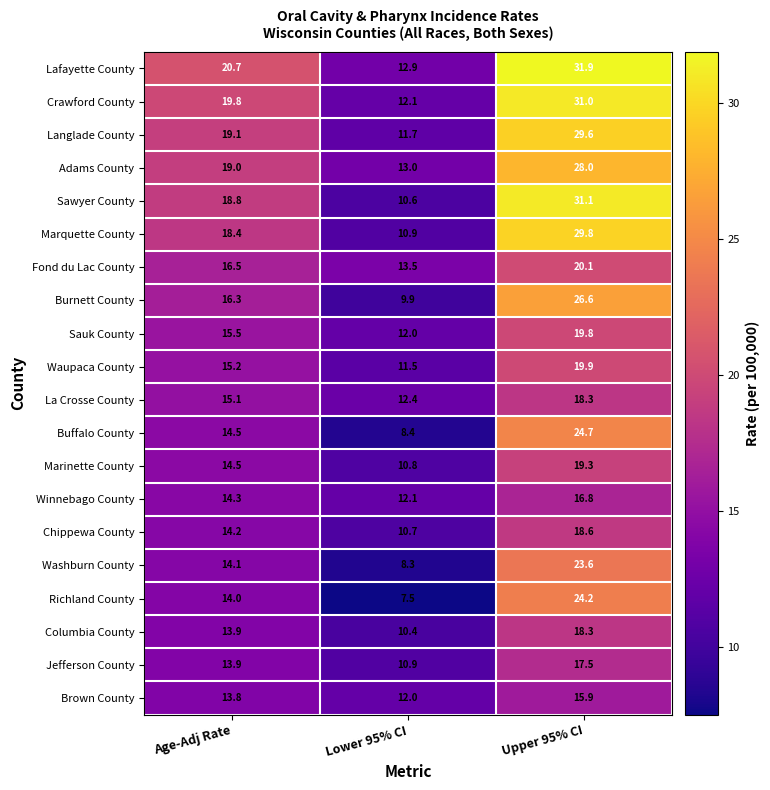

How many values in the Buffalo County series are below 14?

1